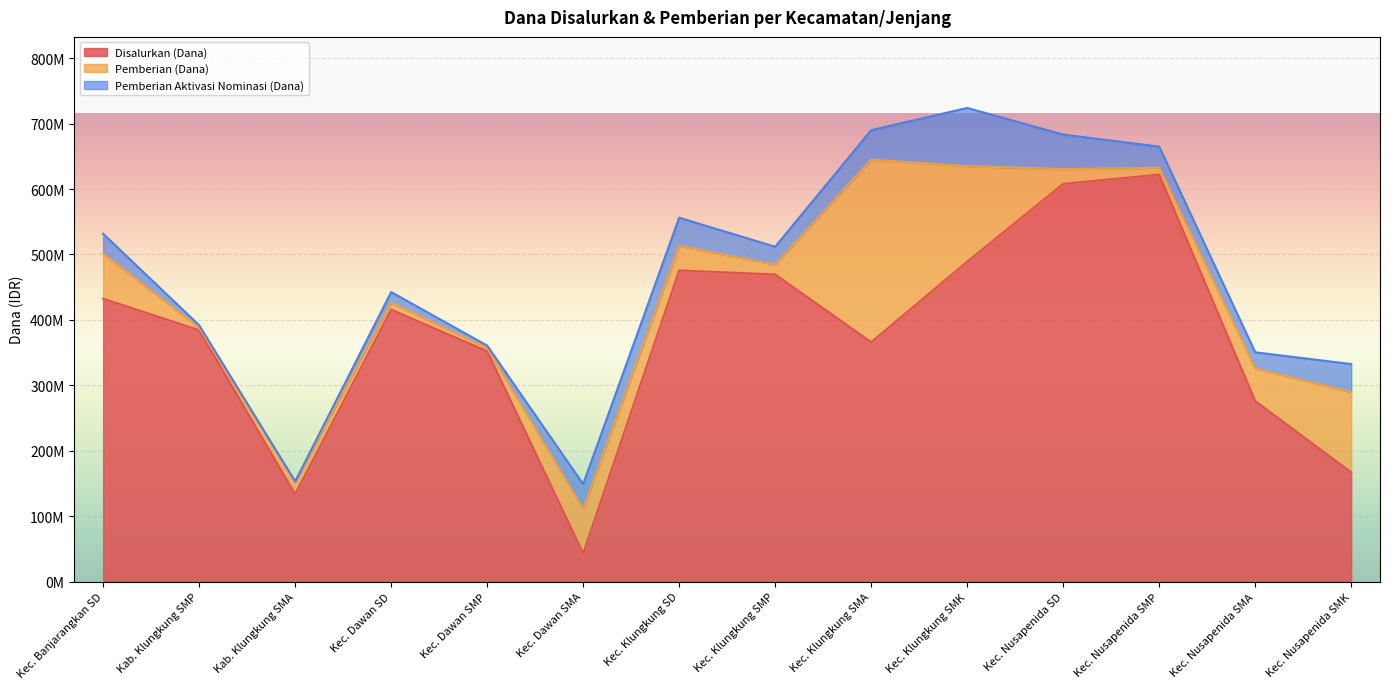

Where is the first local maximum for Pemberian Aktivasi Nominasi (Dana)?

Kec. Dawan SD